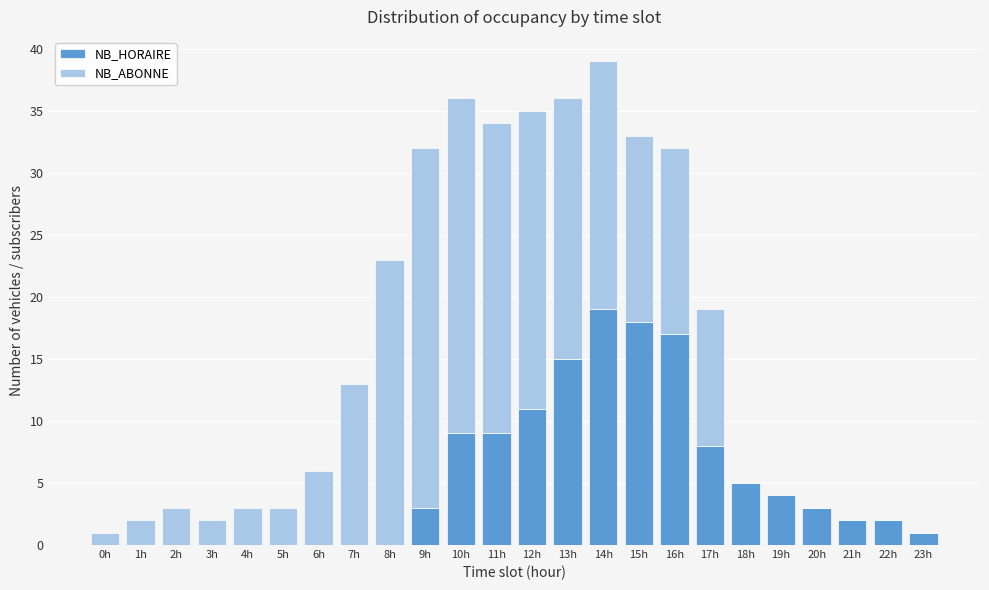

What is the sum of all NB_HORAIRE values?

126